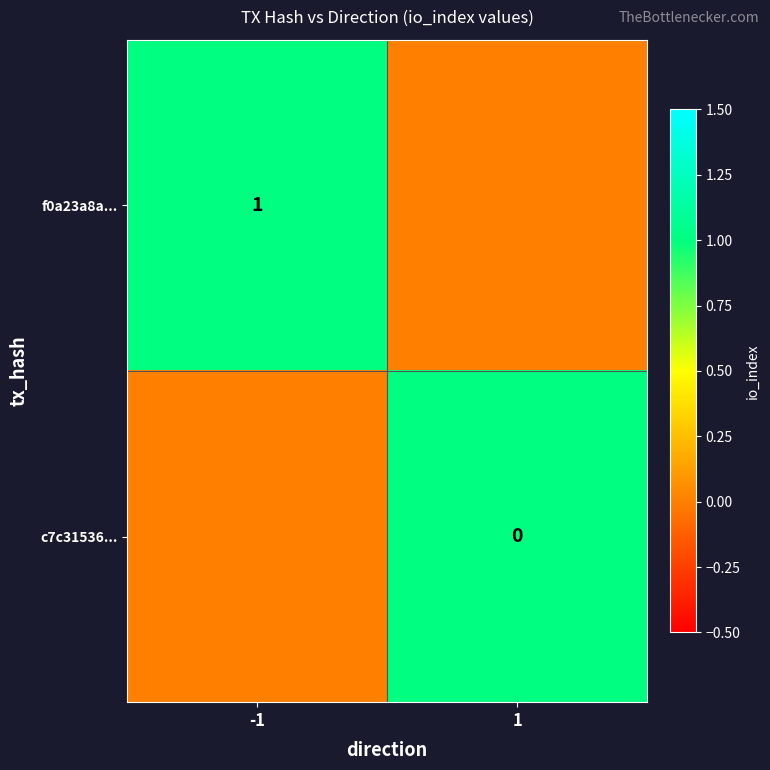

What is the difference between the f0a23a8a... values at 1 and -1?

1